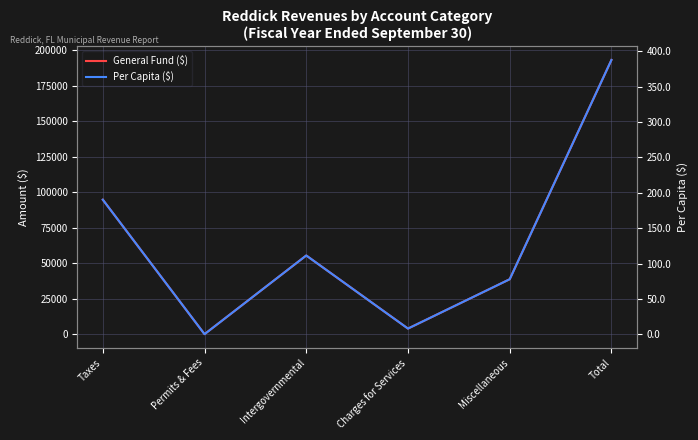

What are all the series names shown in the legend?

General Fund ($), Per Capita ($)